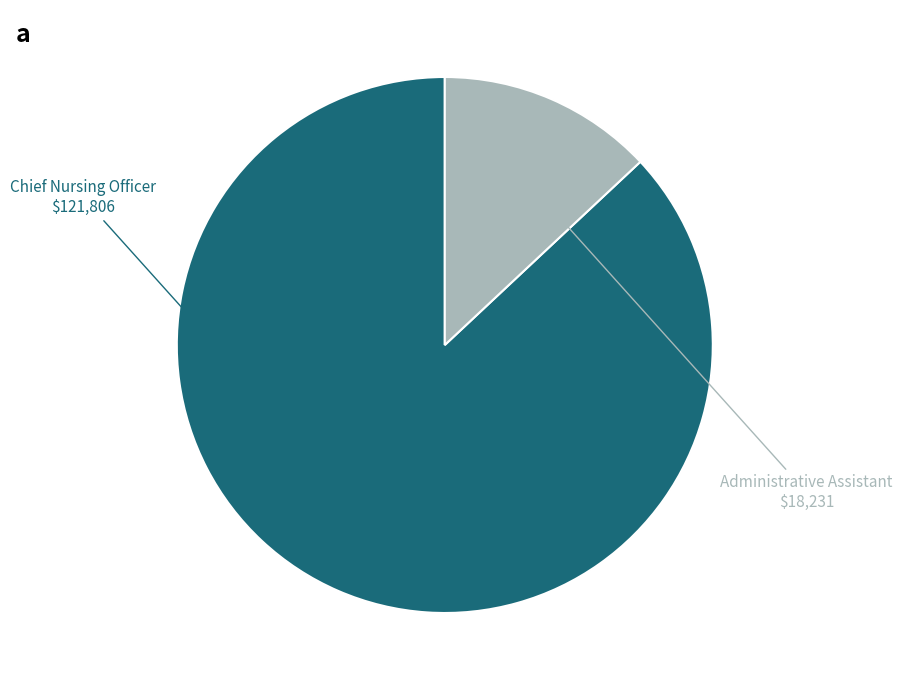

Which slice represents more than half of the pie?

Chief Nursing Officer